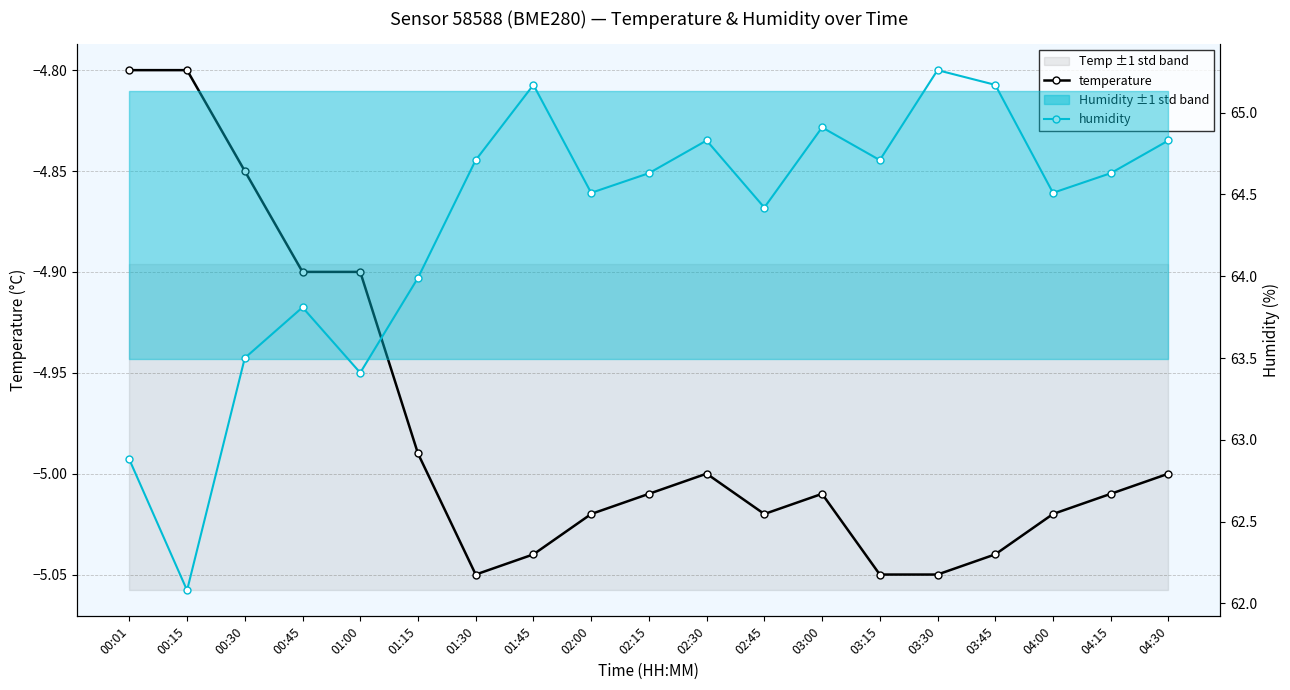

Which series has the largest total across all categories?

humidity